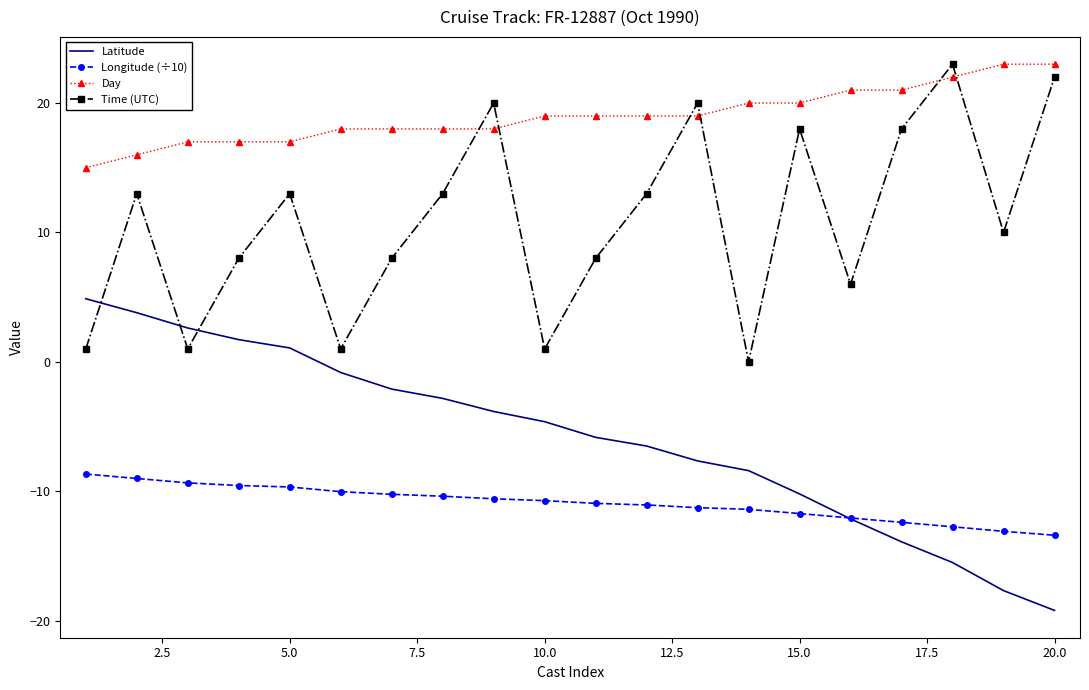

Which series has the largest total across all categories?

Day